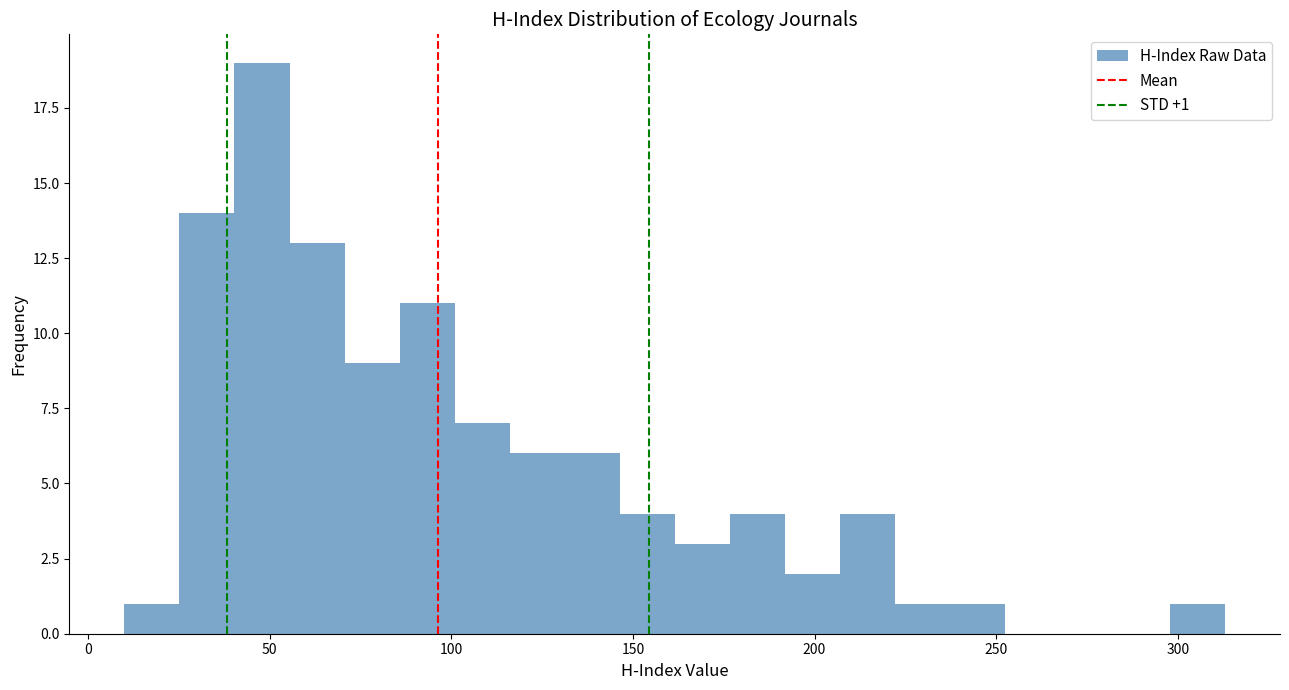

Read against the x-axis, roughly where is the centre of the tallest bar?

50